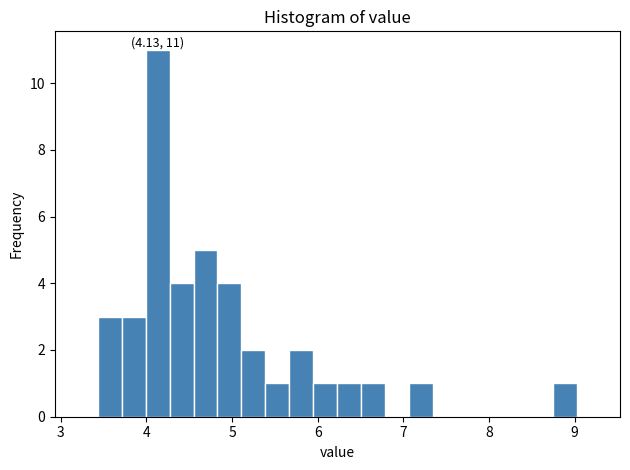

Around what value on the x-axis is the tallest bar? Give the approximate position of its centre, as read against the axis.

4.1